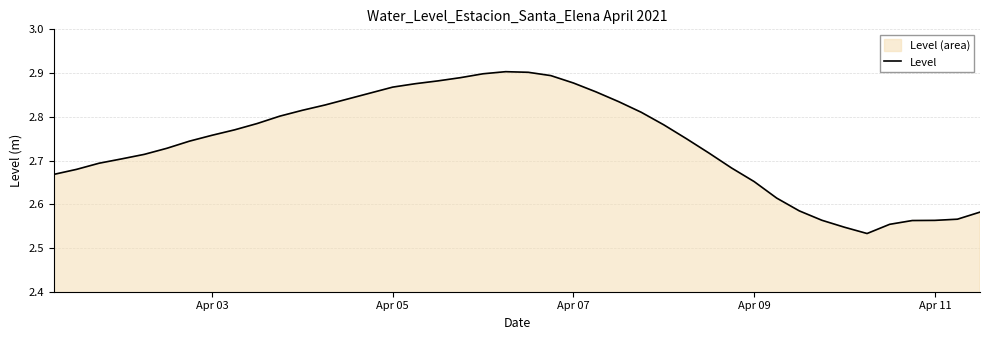

The chart shows a value of 3.7 at Apr 09. True or false?

False